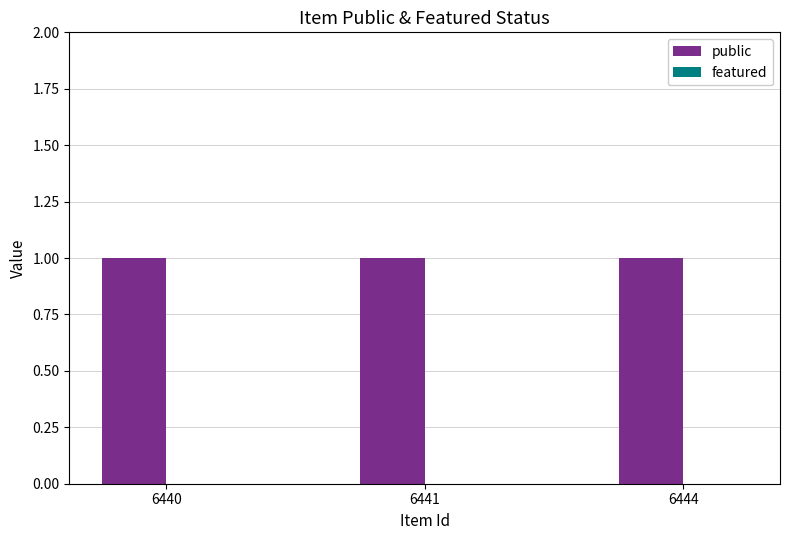

Rank the series by their maximum value, from lowest to highest.

featured, public